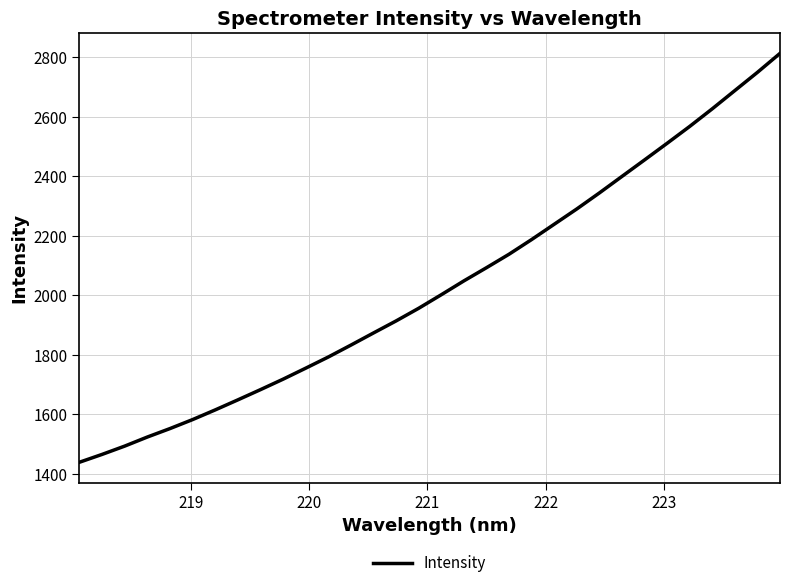

What is the difference between the maximum and minimum values?

1373.9